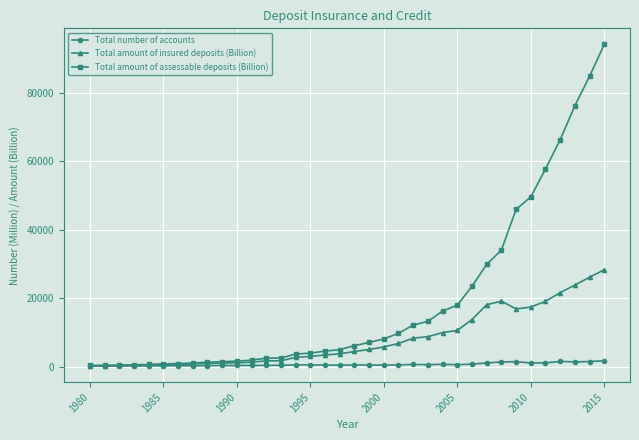

What is the value of the Total amount of insured deposits (Billion) point at the 35th from the left?

26068.0